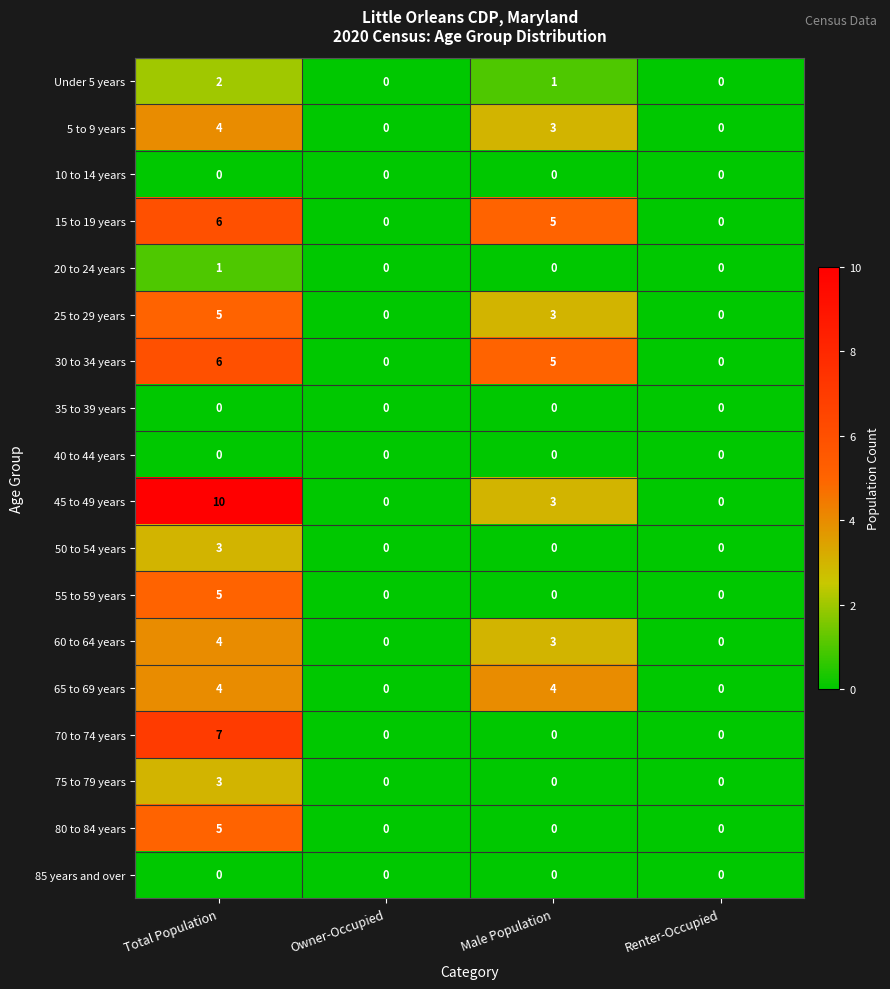

At how many categories does at least one series exceed 2?

2